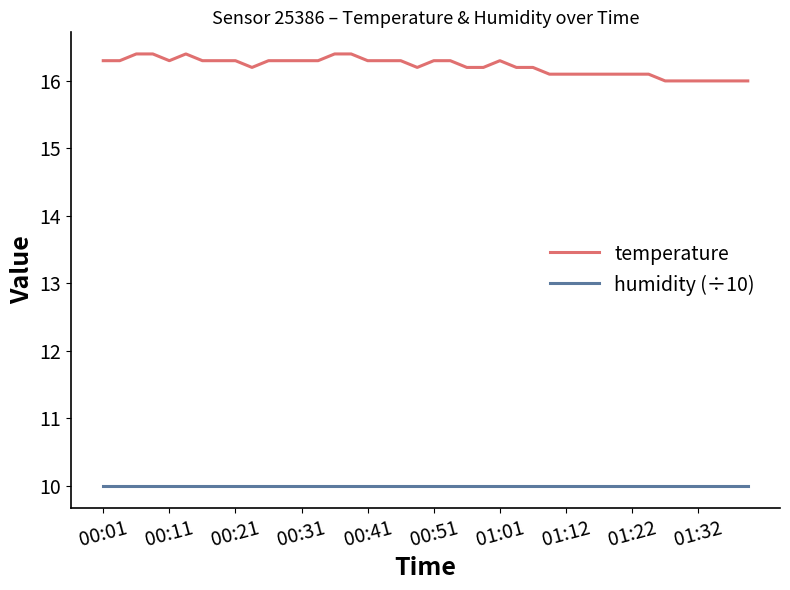

What is the greatest value displayed?

16.4